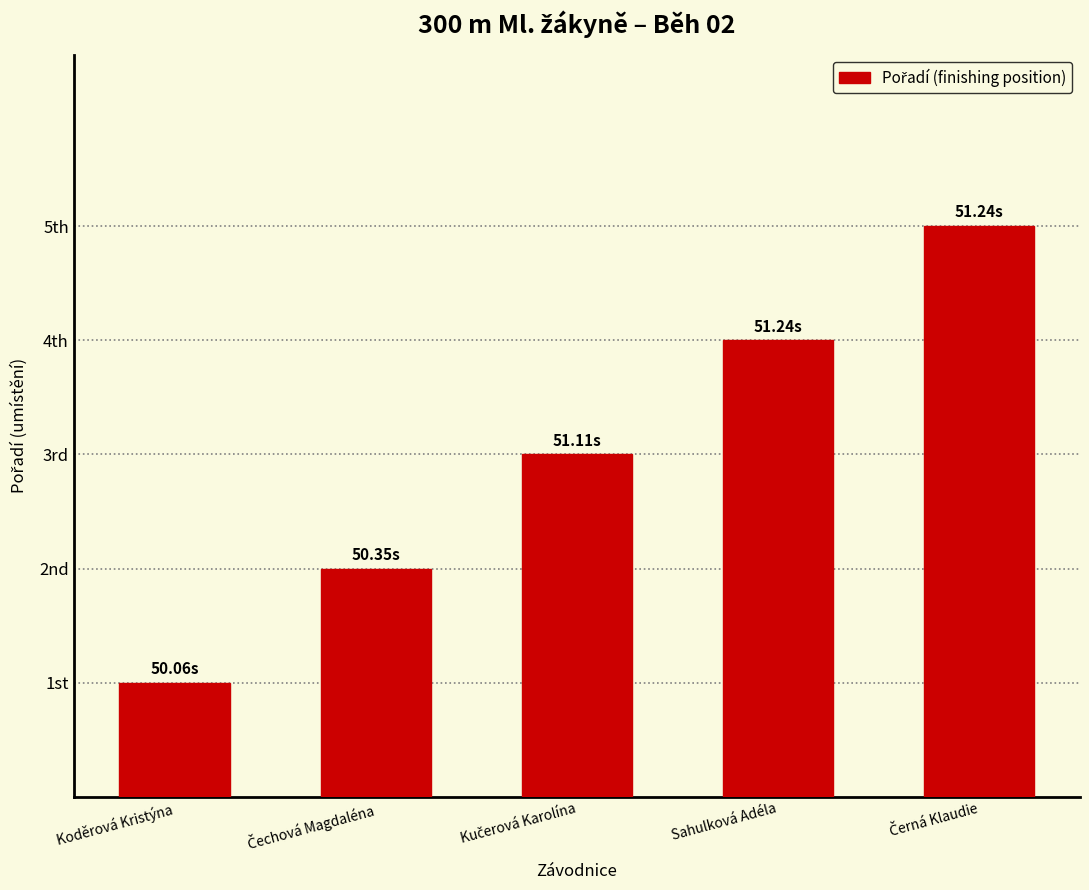

Reading left to right, extract all data points from this chart.

Koděrová Kristýna=1	Čechová Magdaléna=2	Kučerová Karolína=3	Sahulková Adéla=4	Černá Klaudie=5